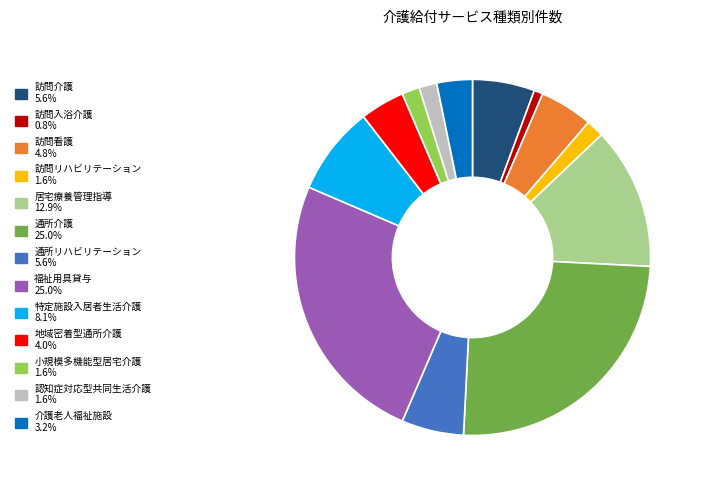

Which has a higher value, 訪問看護 or 通所介護?

通所介護